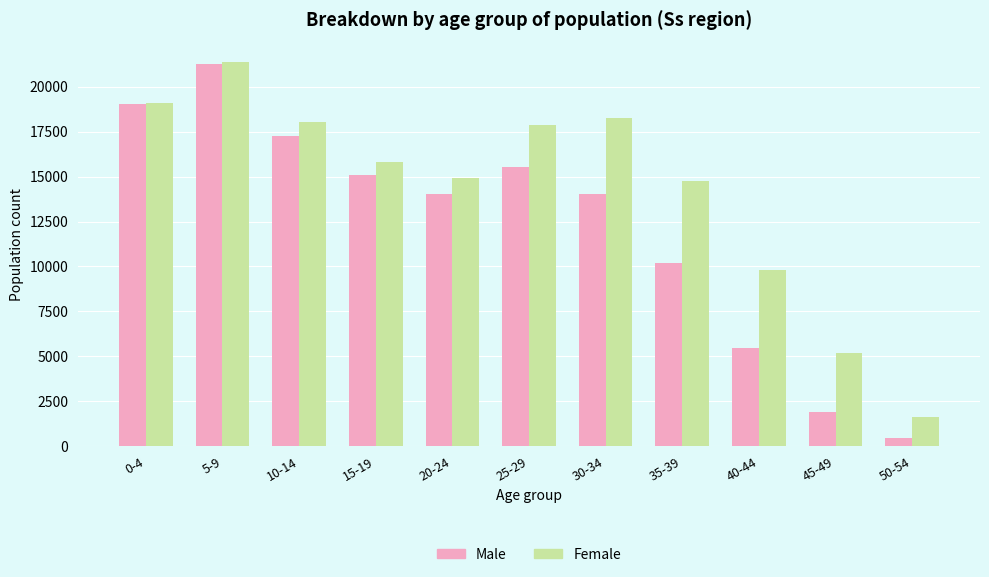

True or false: Female has a value of 1639 at 50-54.

True